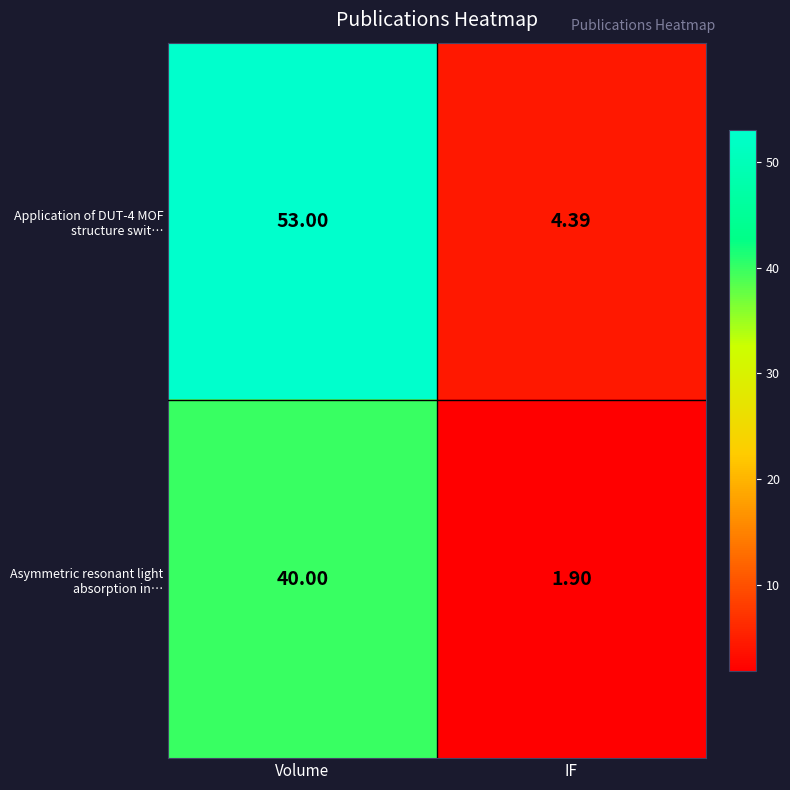

Which label corresponds to the largest value in the chart?

Volume